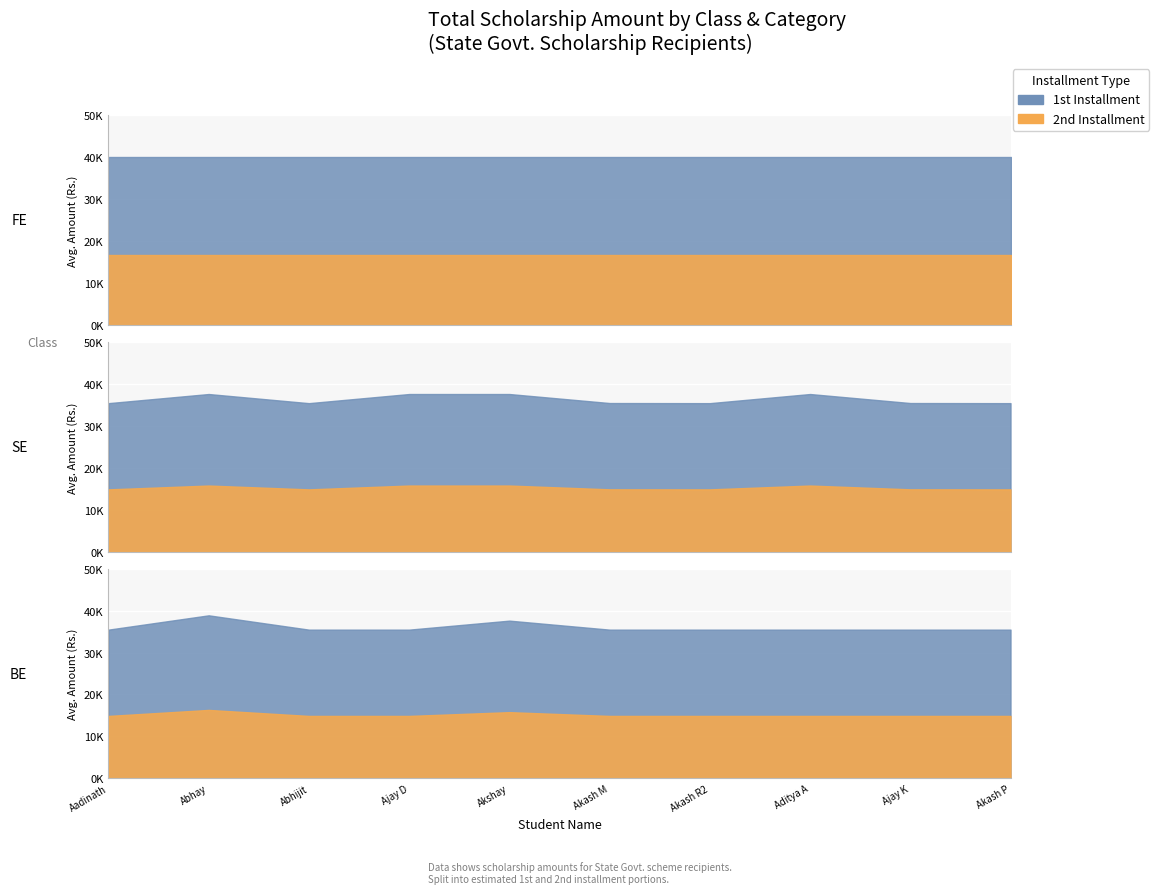

True or false: SE and FE intersect in this chart.

False